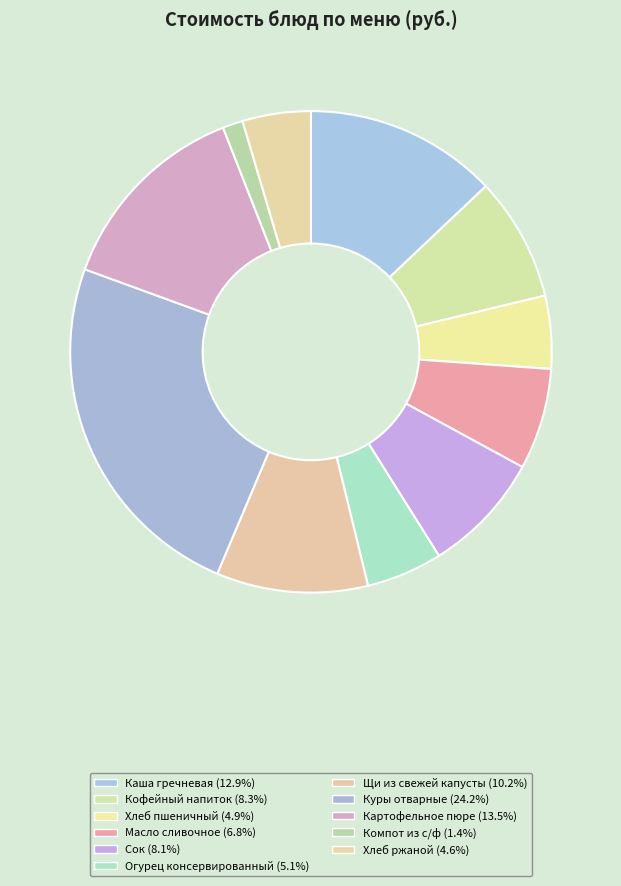

Rank the categories by value from highest to lowest.

Куры отварные, Картофельное пюре, Каша гречневая, Щи из свежей капусты, Кофейный напиток, Сок, Масло сливочное, Огурец консервированный, Хлеб пшеничный, Хлеб ржаной, Компот из с/ф